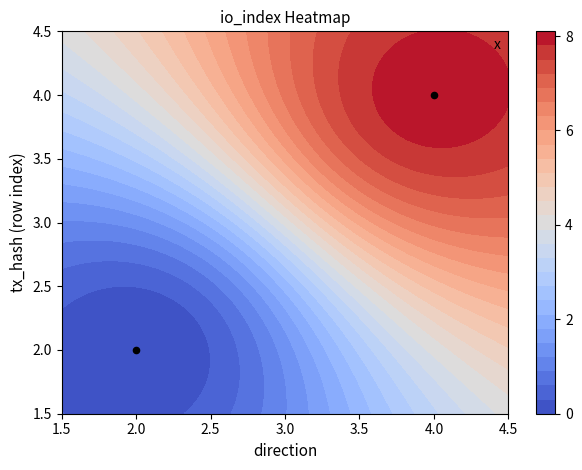

What is the ratio of the value at 2.0 to the value at 4.0?

0.5